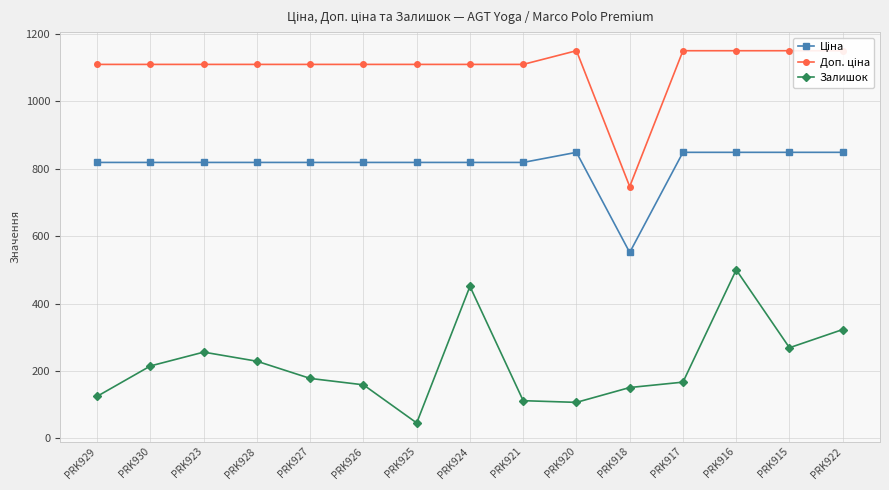

Which series has the largest range (max minus min)?

Залишок